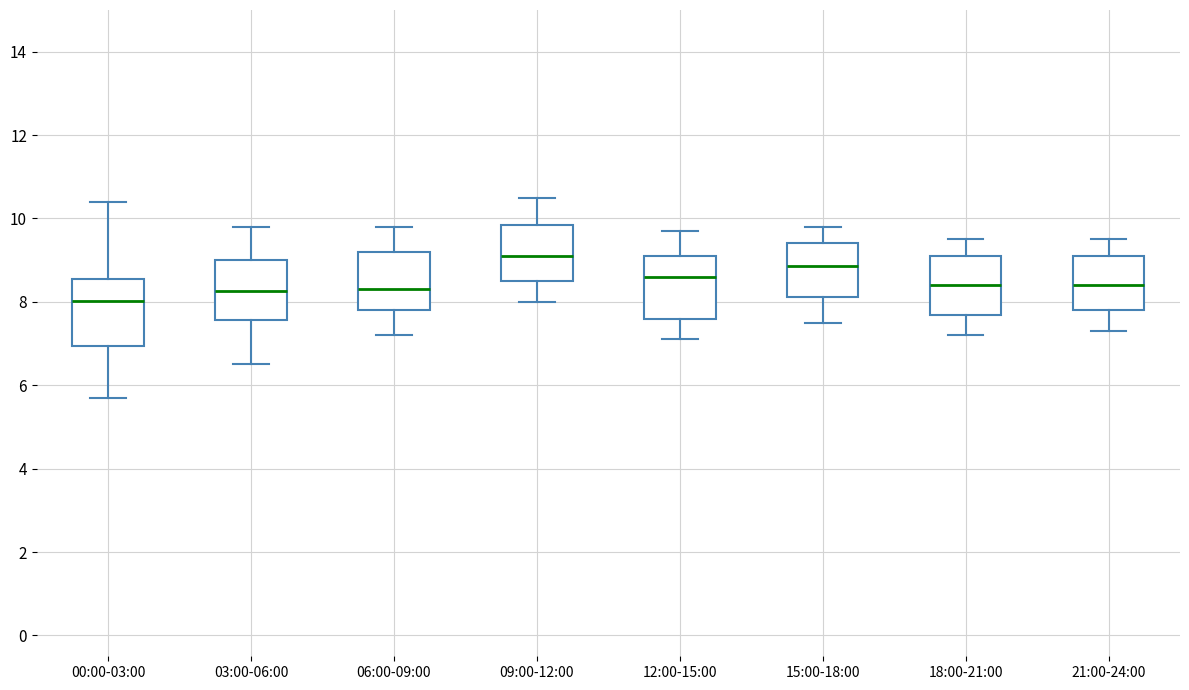

Which box's median line is the highest?

09:00-12:00